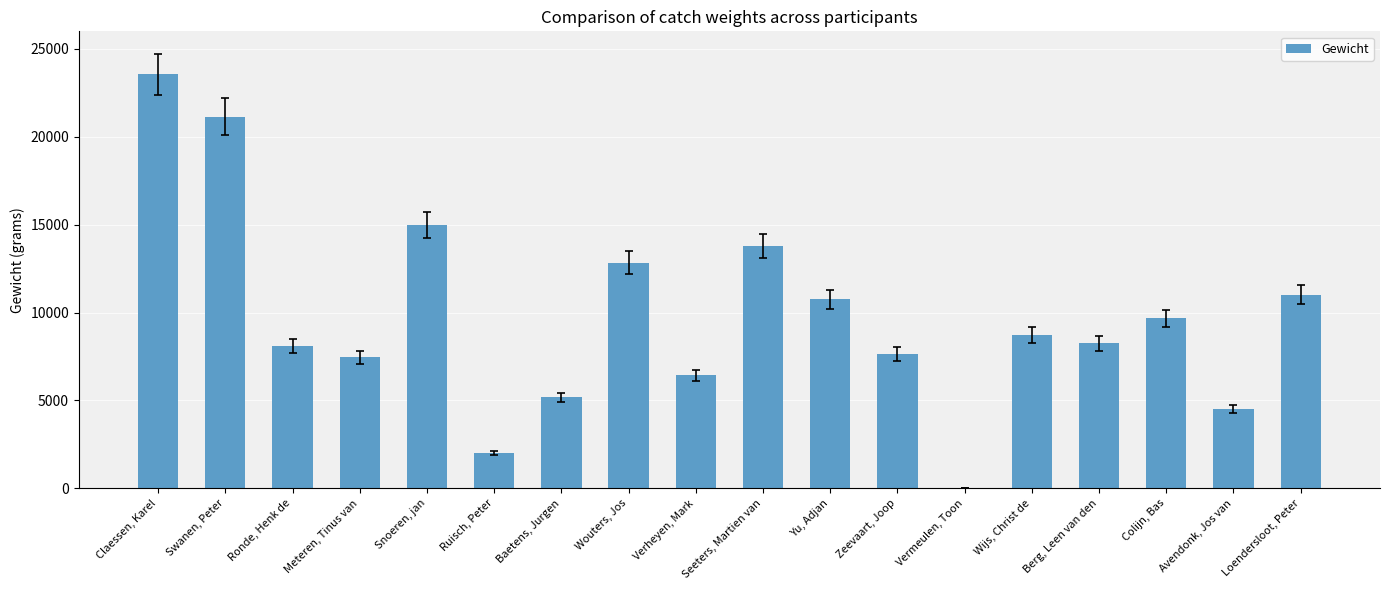

Is it true that the value at Yu, Adjan is 16352?

False